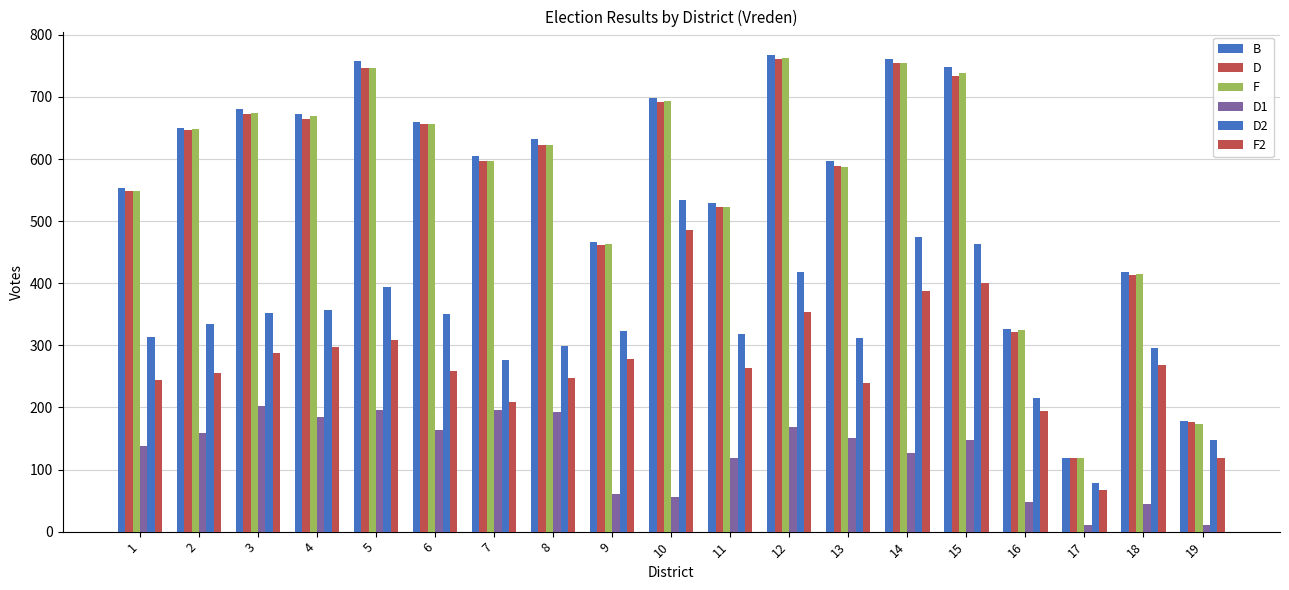

At which label does D first exceed 622?

2